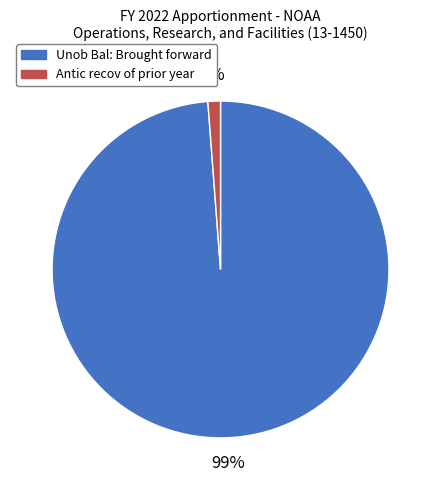

To the nearest percent, what is the average slice percentage?

50%